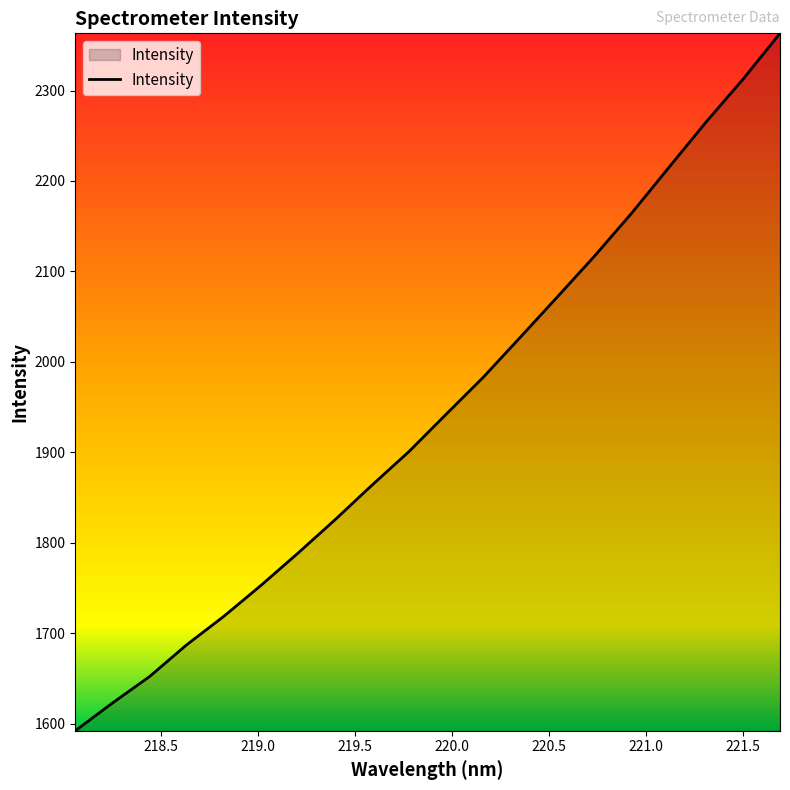

What is the difference between the maximum and minimum values?

771.2